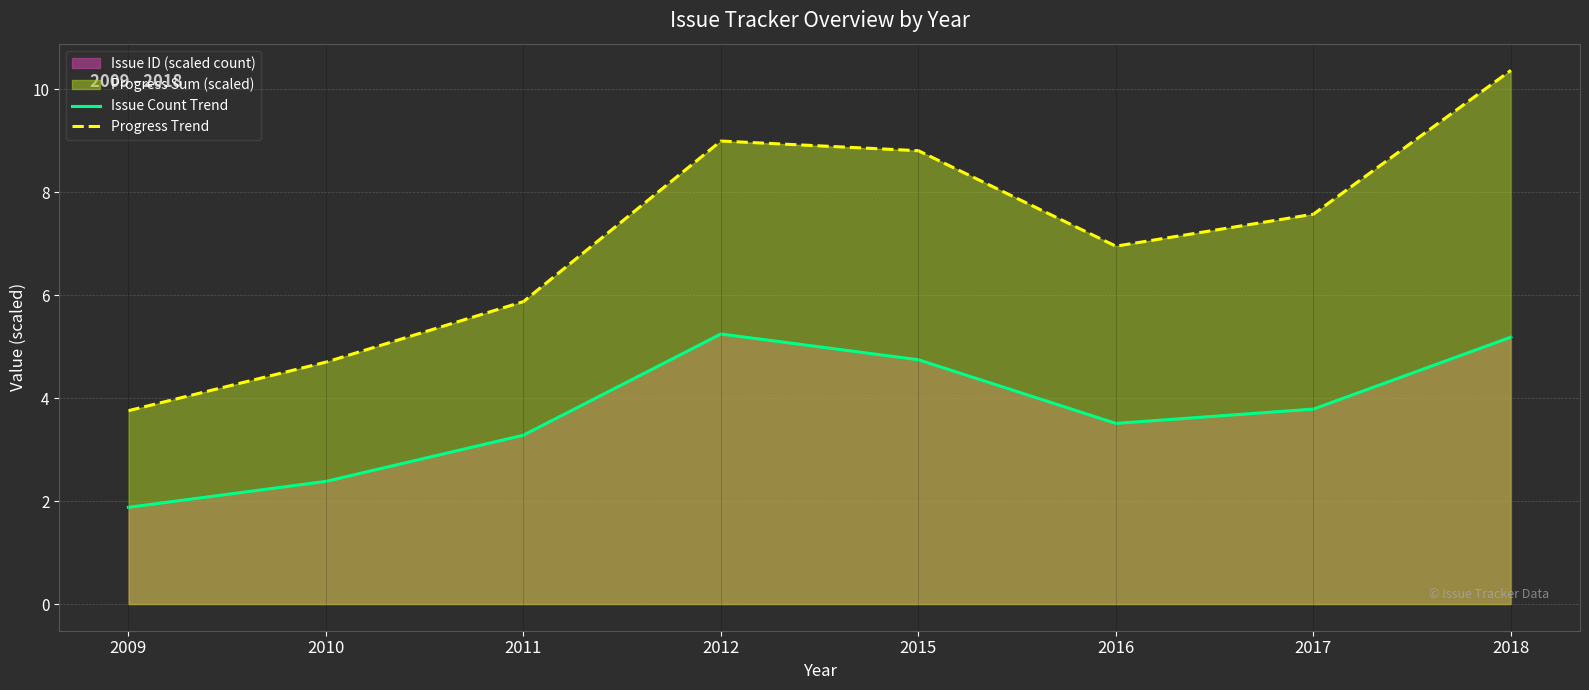

Which category has the highest value across all series?

2018